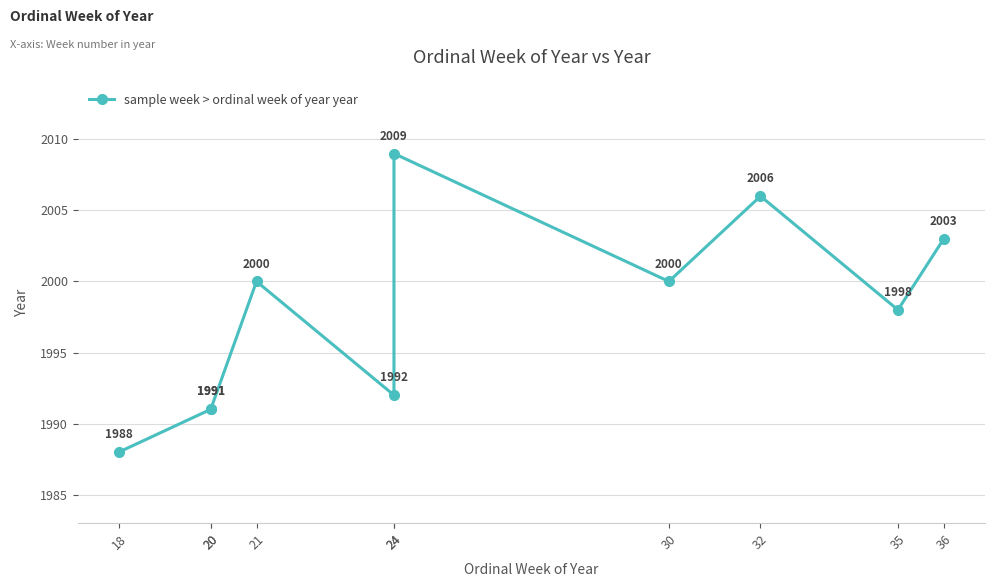

Reading right to left, extract all data points from this chart.

36=2003	35=1998	32=2006	30=2000	24=2009	24=1992	21=2000	20=1991	20=1991	18=1988